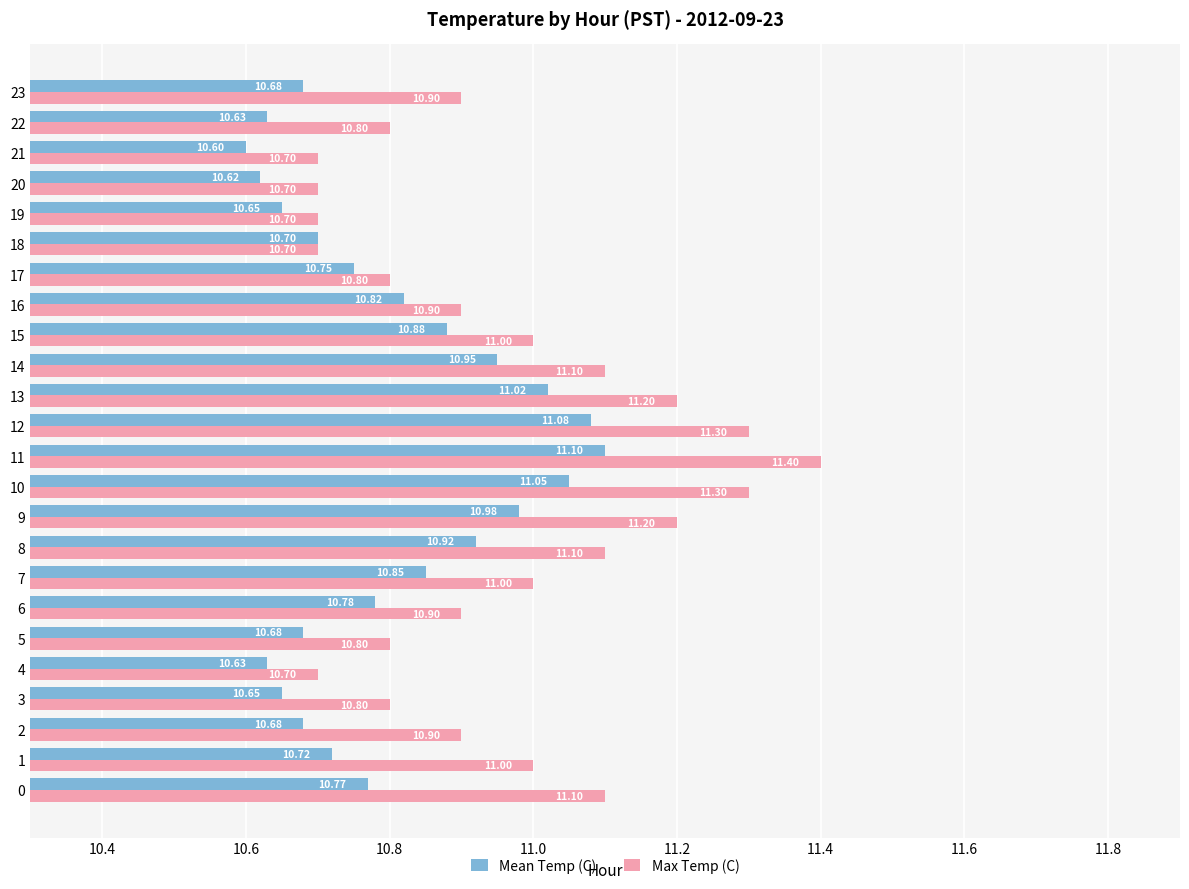

Rank the series at 14 from lowest to highest value.

Mean Temp (C), Max Temp (C)